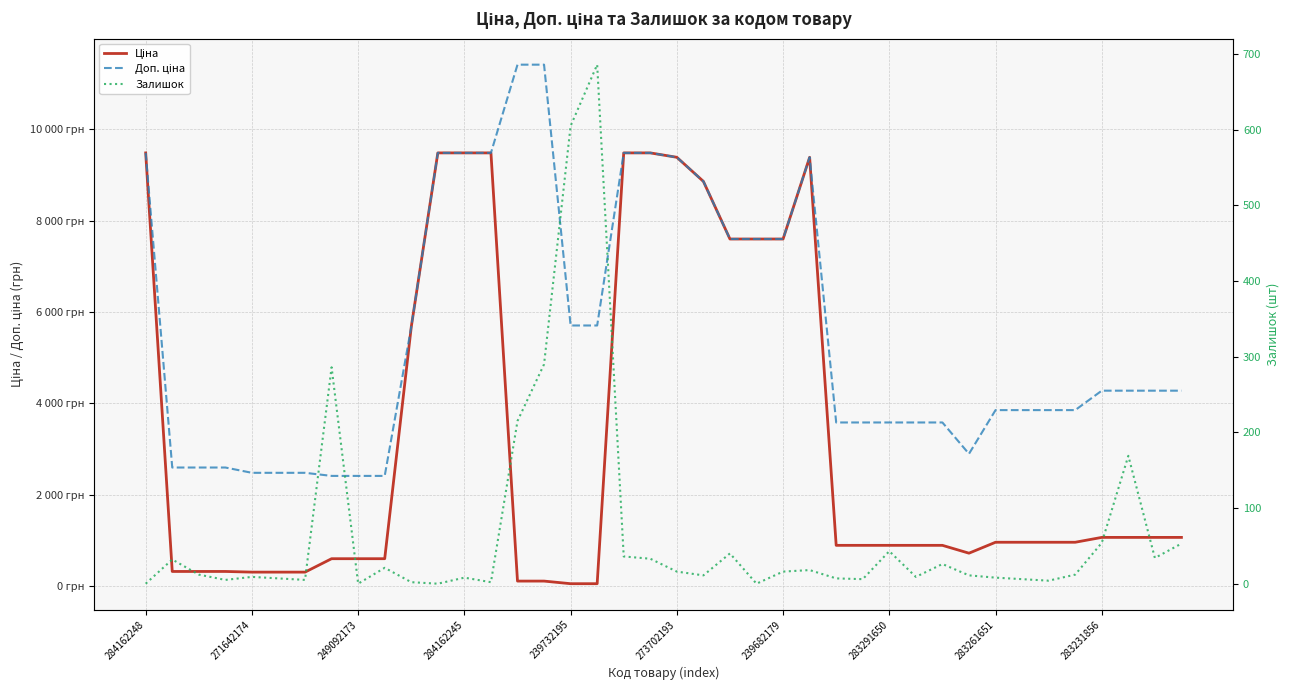

True or false: Ціна and Доп. ціна cross at least once.

False